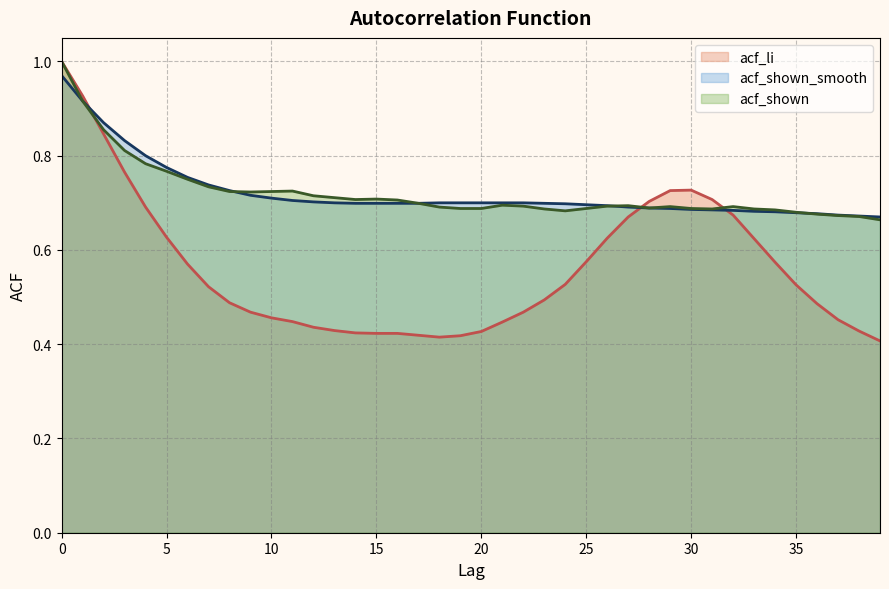

Rank the series at 38 from lowest to highest value.

acf_li, acf_shown, acf_shown_smooth